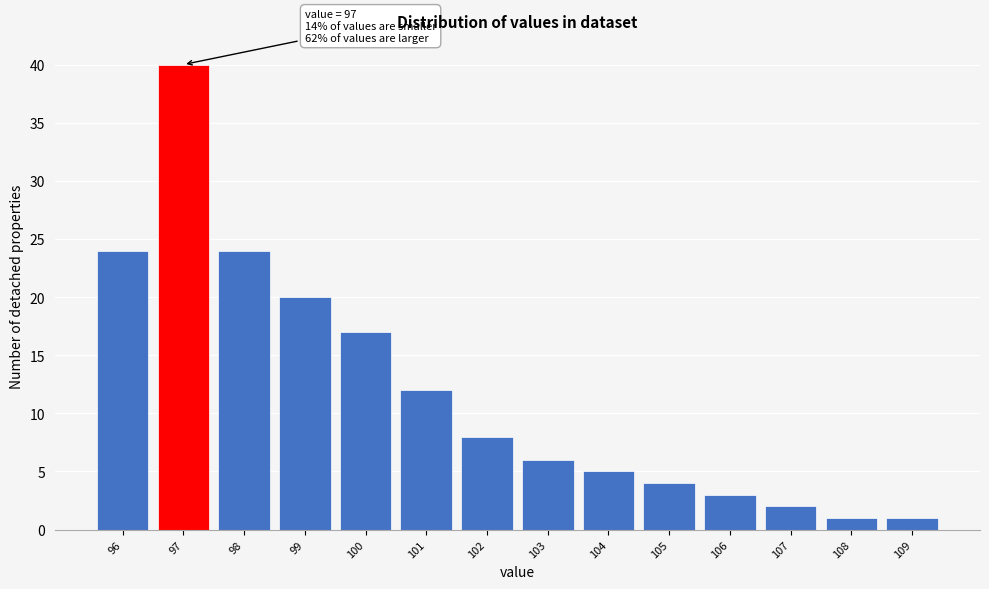

Over which range of the x-axis is the bar tallest?

96.5 to 97.5